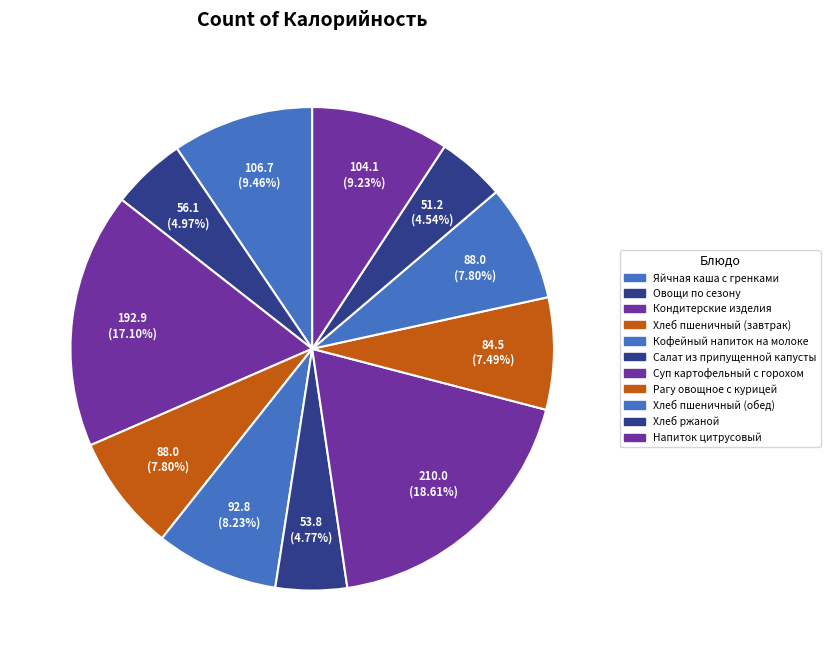

Is there any slice that represents more than half of the pie?

No